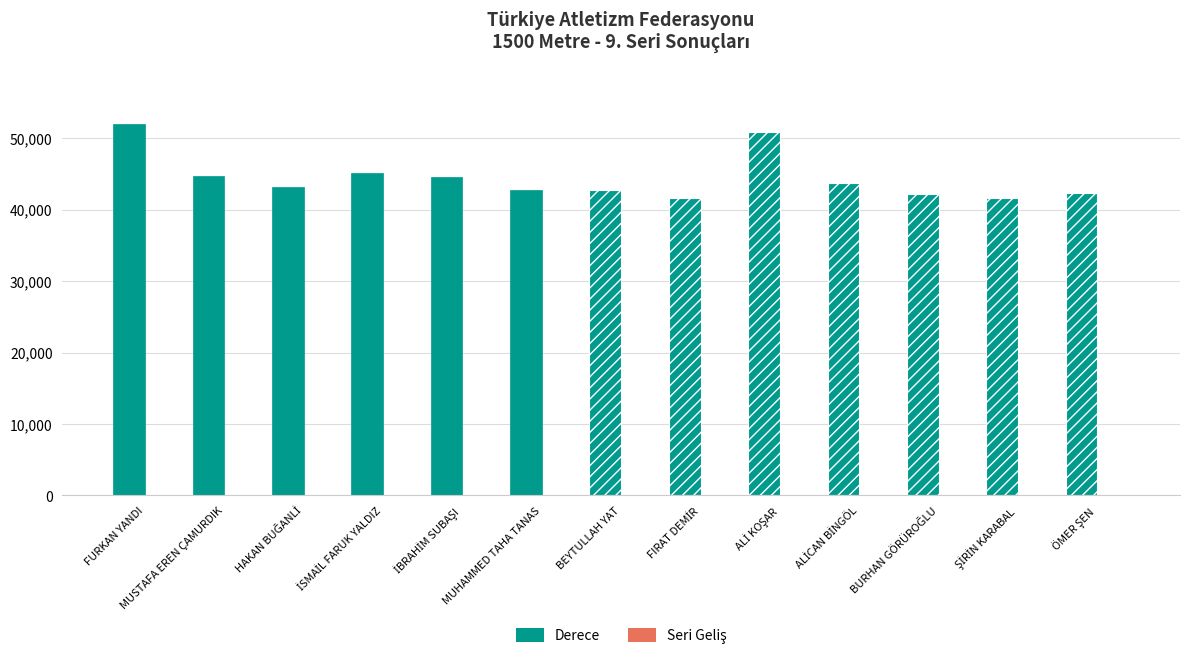

What is the highest value of the Derece series?

51978